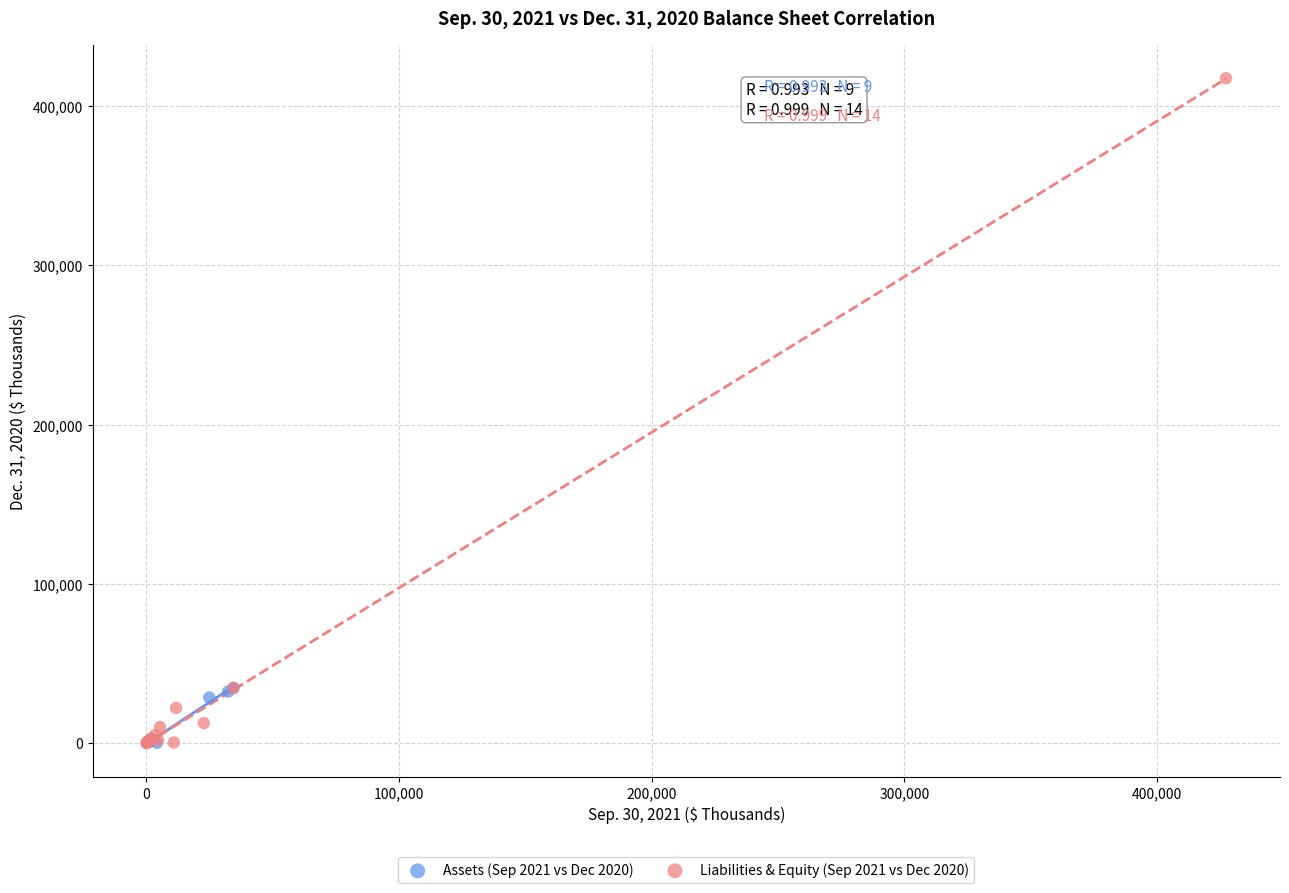

Which series reaches the maximum Y coordinate?

Liabilities & Equity (Sep 2021 vs Dec 2020)